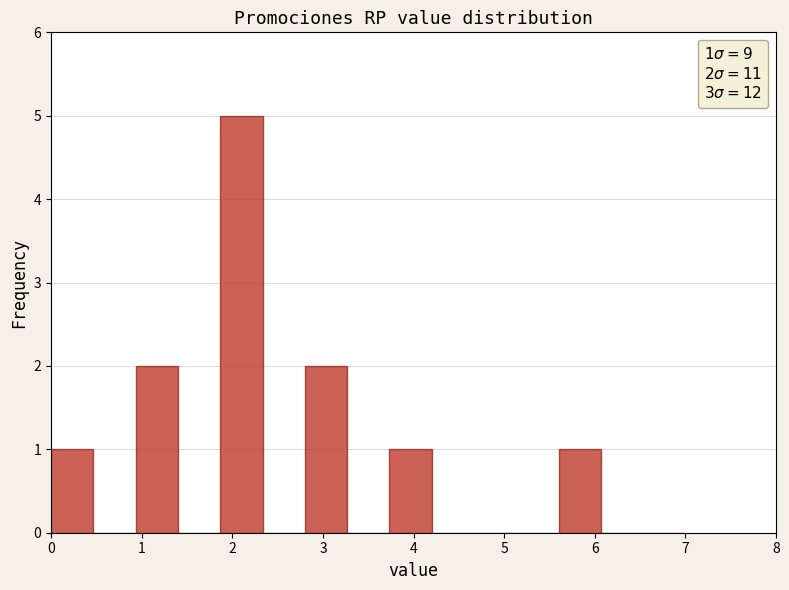

Which range on the x-axis has the tallest bar?

1.9 to 2.3